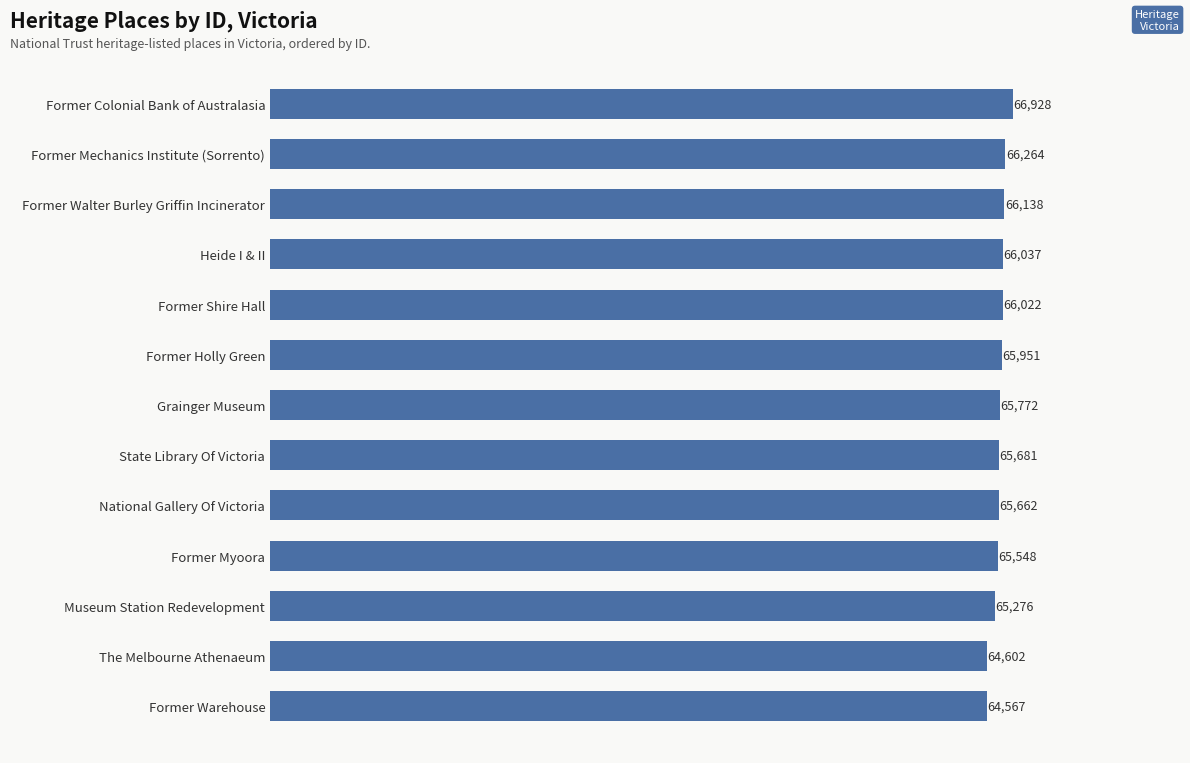

How many bars are there in total?

13